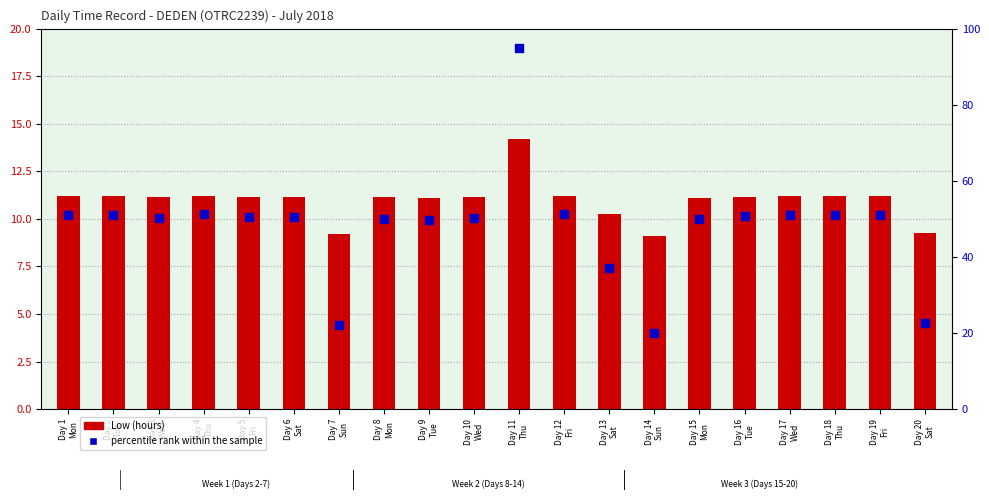

Which series reaches the minimum Y coordinate?

Low (hours)